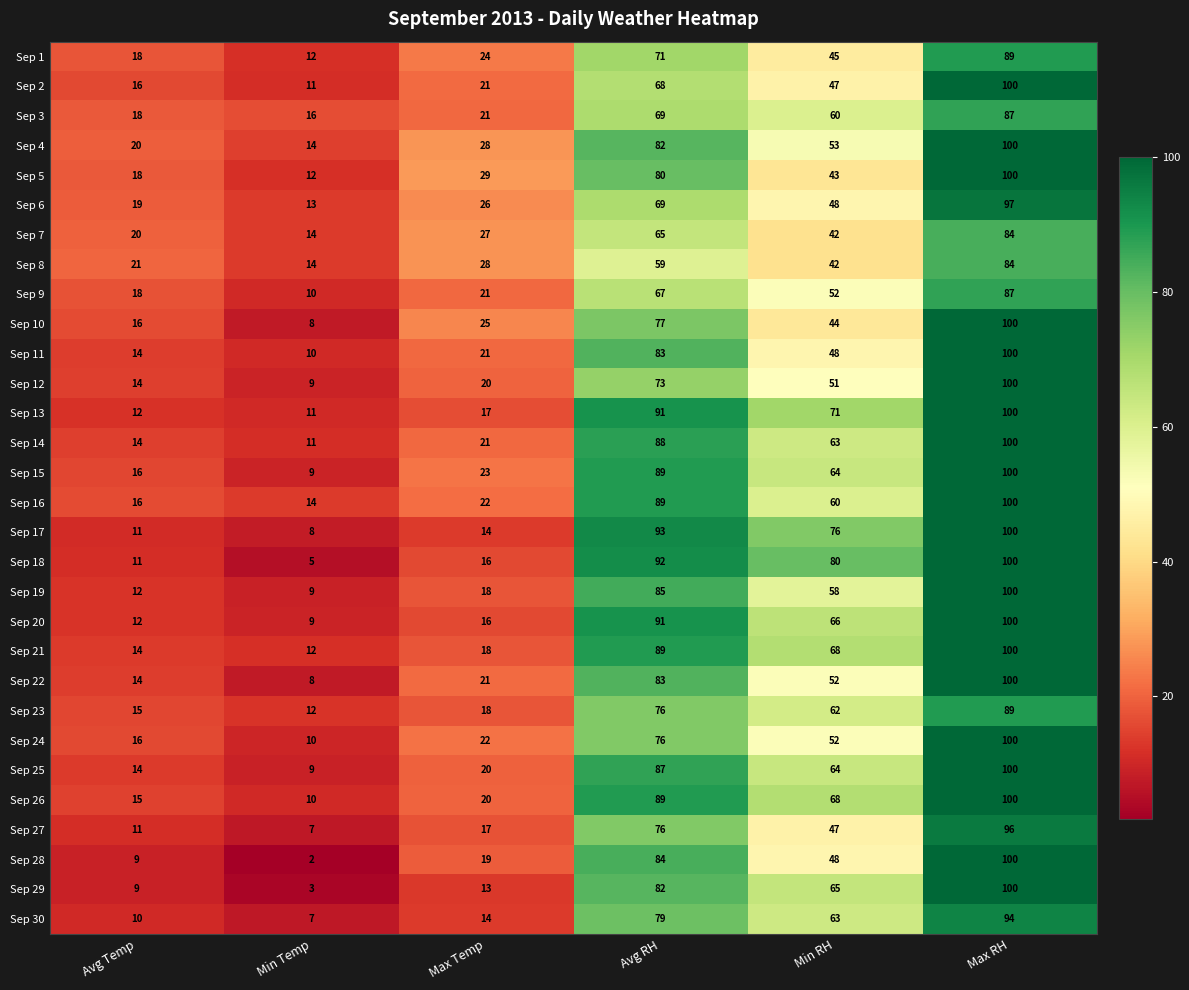

True or false: Sep 6 has a value of 97 at Max RH.

True